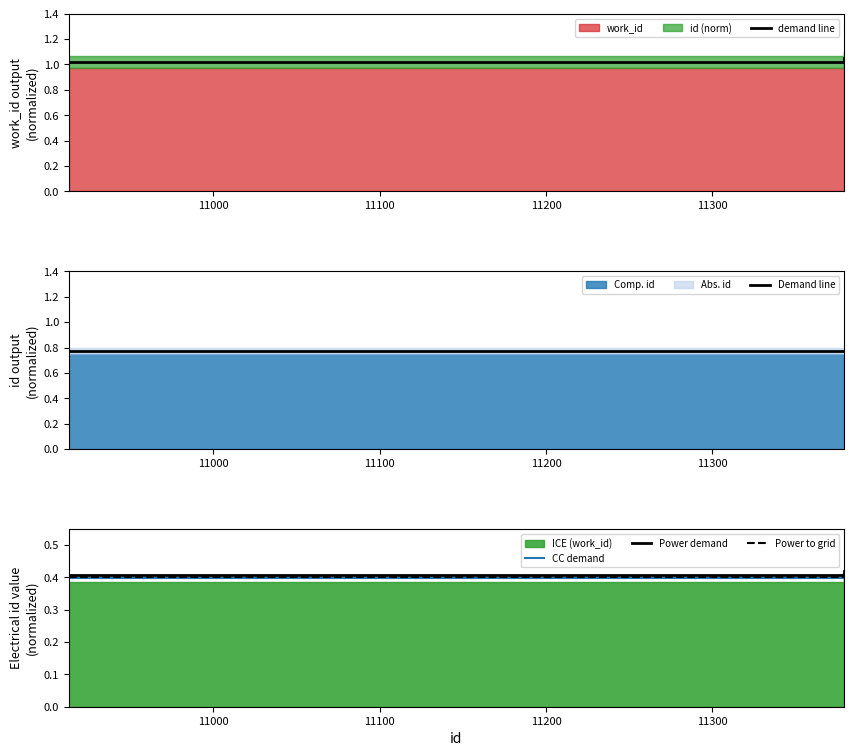

True or false: demand line and Demand line cross at least once.

False